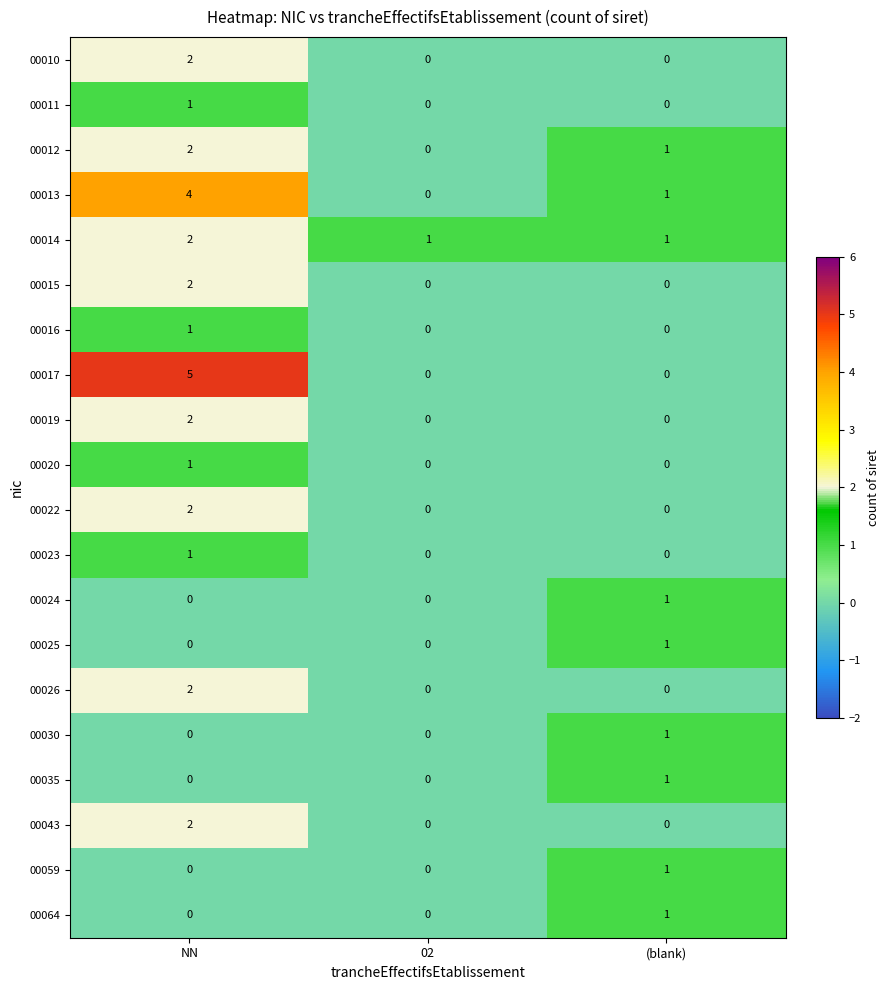

How many 00023 values are between 0 and 1?

3